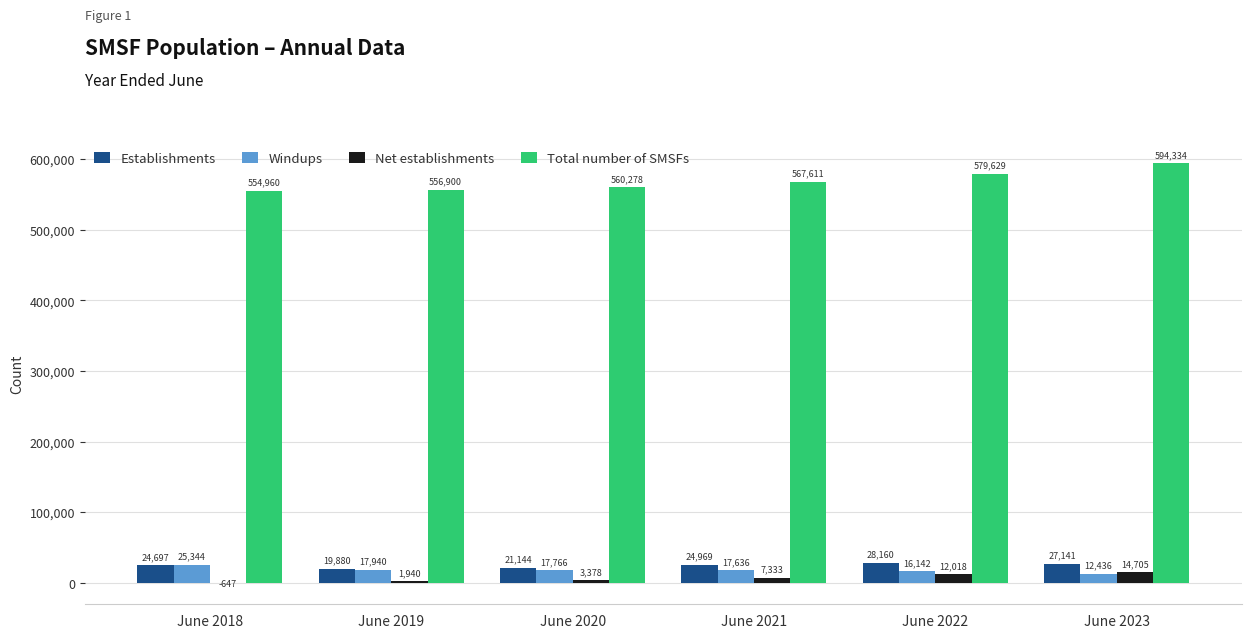

Count the number of categories in the chart.

6